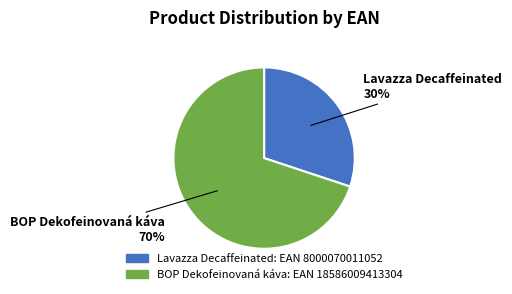

Is the sum of 30250 and 740237 greater than half?

Yes